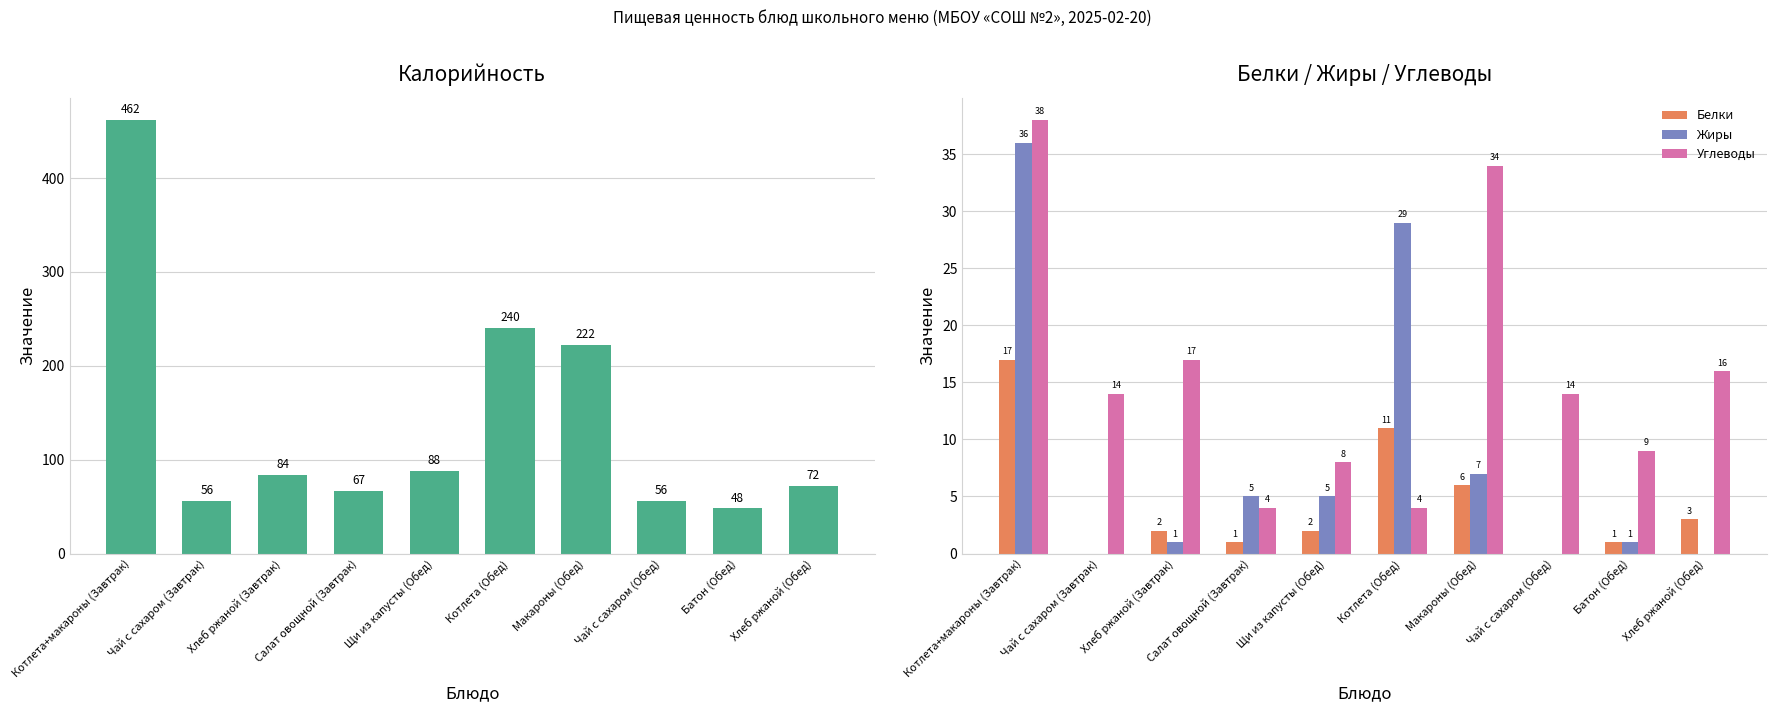

At which label does Калорийность reach its peak?

Котлета+макароны (Завтрак)